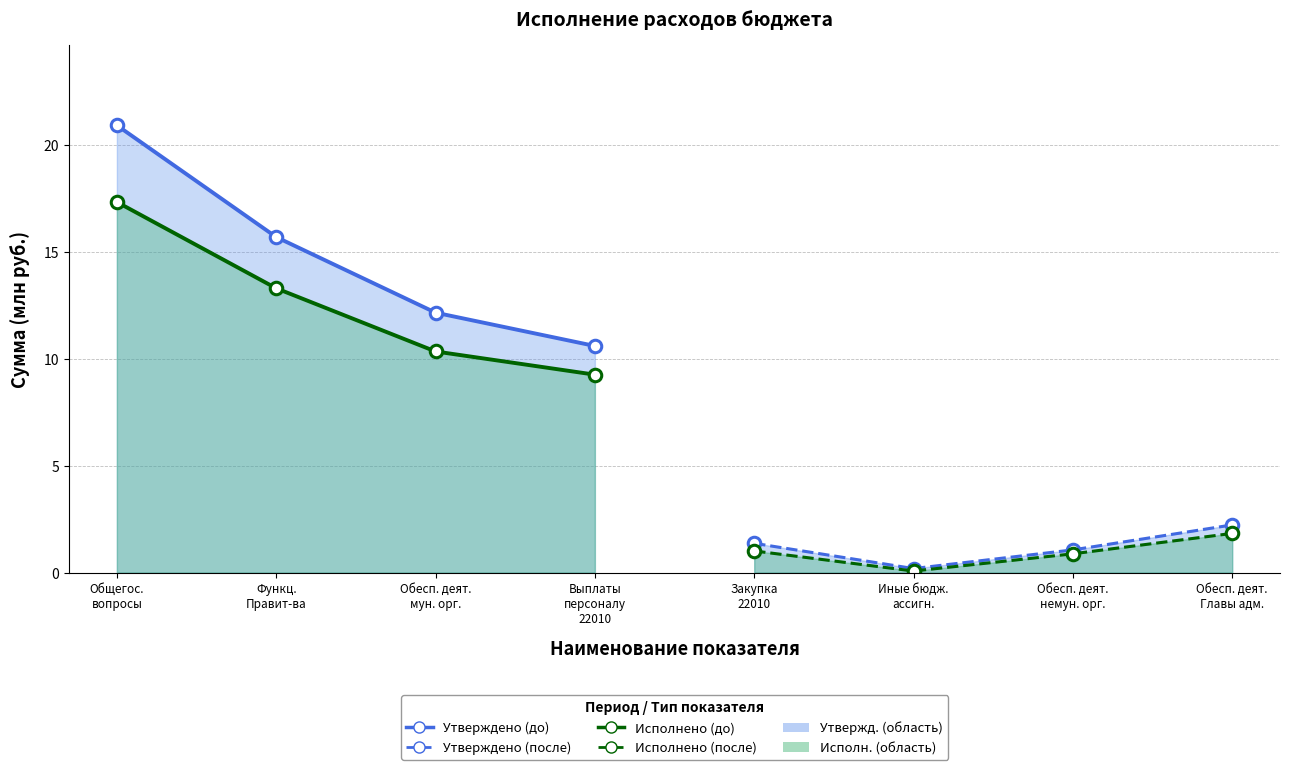

What is the difference between the Утверждено (до) values at Обесп. деят.
мун. орг. and Функц.
Правит-ва?

3.5